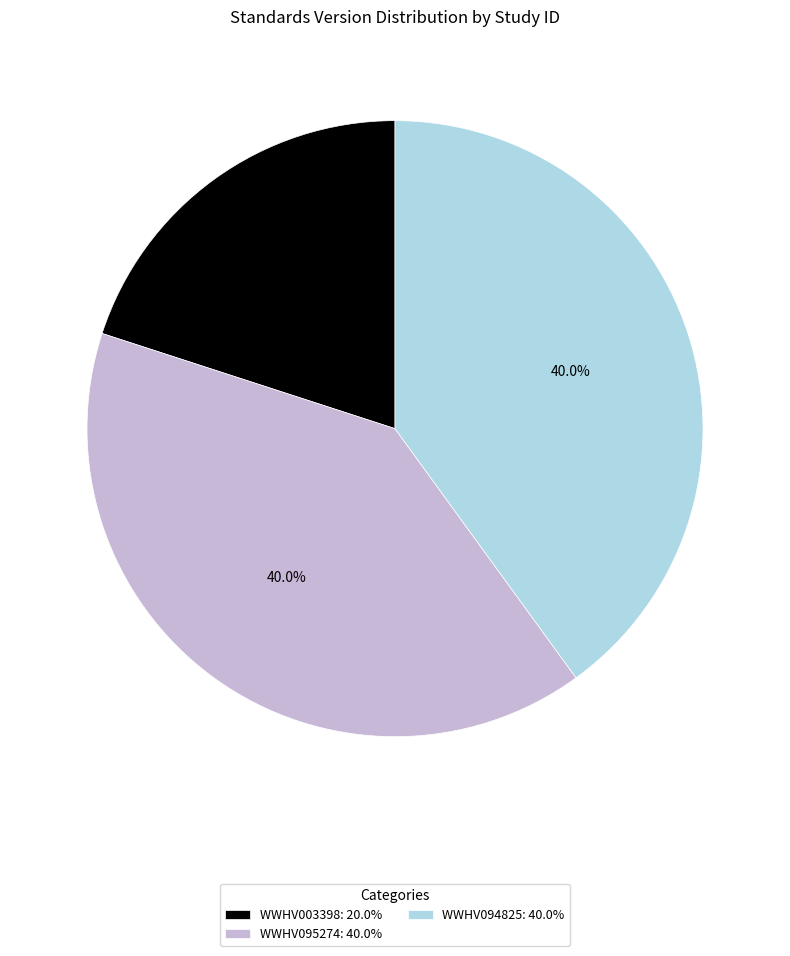

To the nearest percent, what percentage of the pie is WWHV003398?

20%